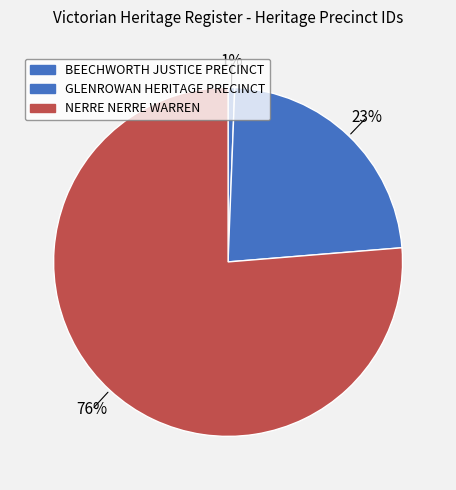

To the nearest percent, what is the combined percentage of BEECHWORTH JUSTICE PRECINCT and GLENROWAN HERITAGE PRECINCT?

24%